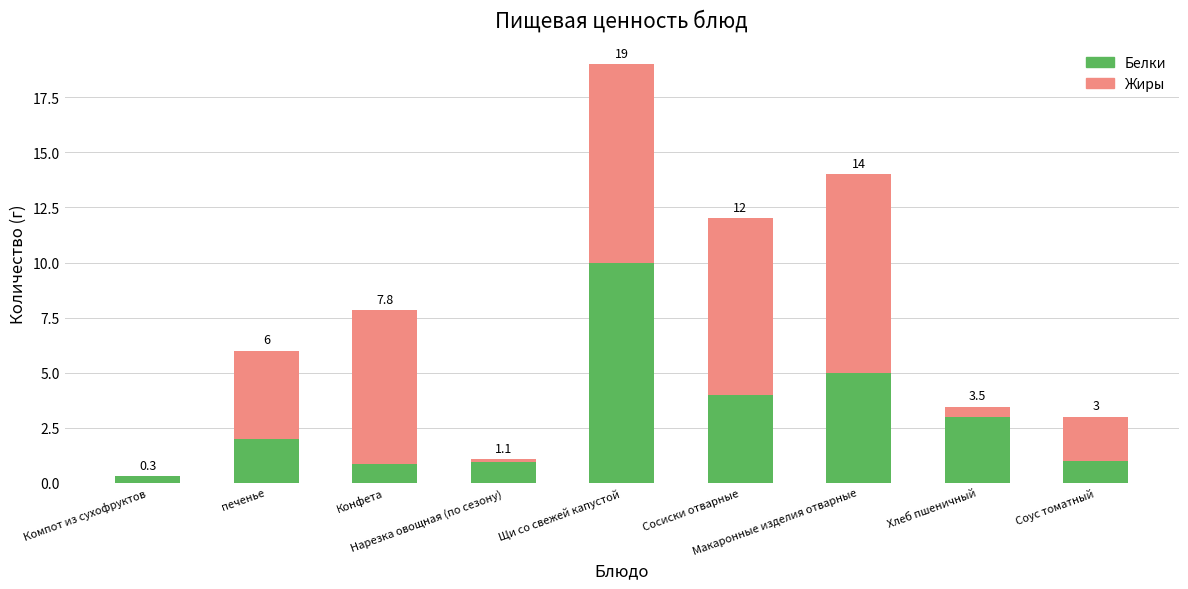

At which category is the sum across all series the highest?

Щи со свежей капустой